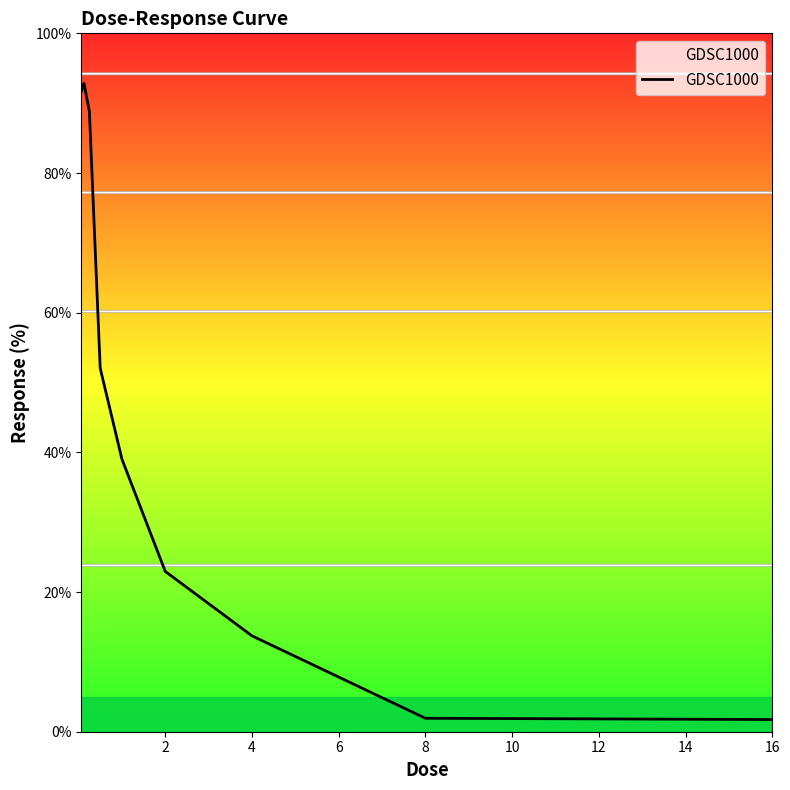

What is the difference between the maximum and minimum values?

91.1